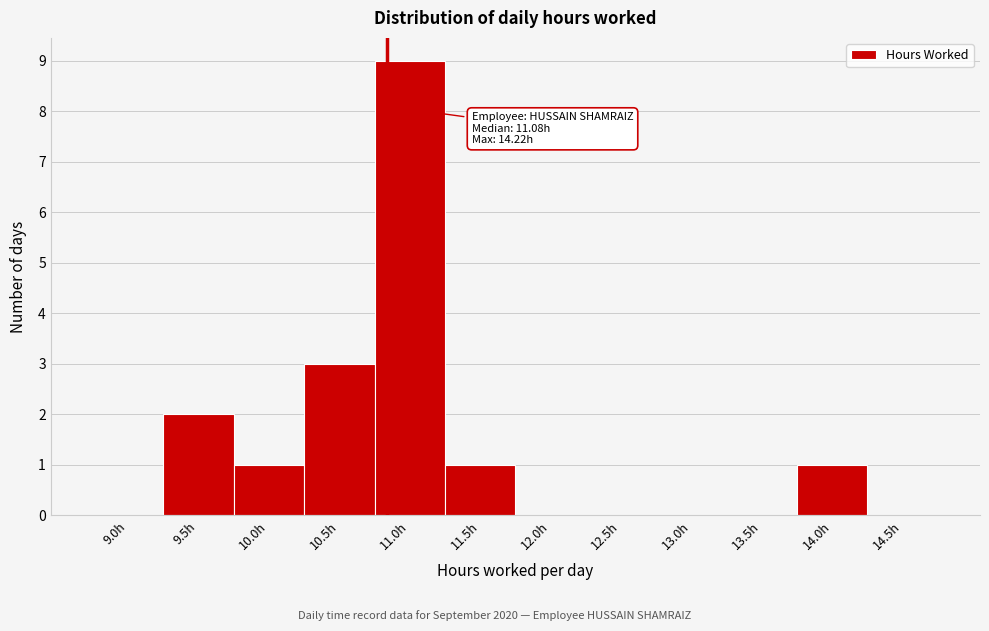

Reading left to right, list all the values displayed in this chart.

9.0h=0	9.5h=2	10.0h=1	10.5h=3	11.0h=9	11.5h=1	12.0h=0	12.5h=0	13.0h=0	13.5h=0	14.0h=1	14.5h=0